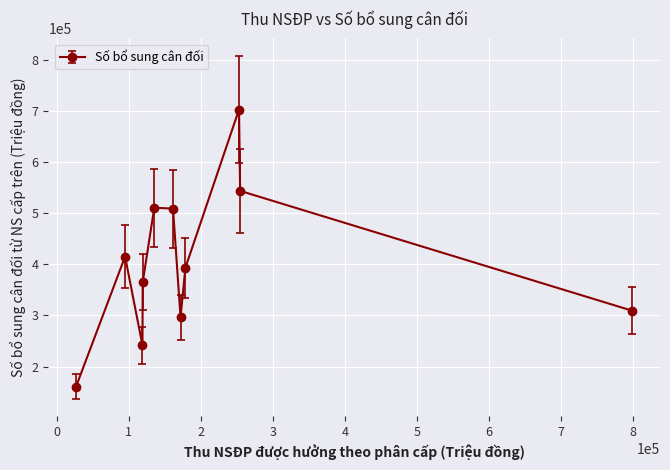

How many points are higher than both their immediate neighbors (excluding endpoints)?

3